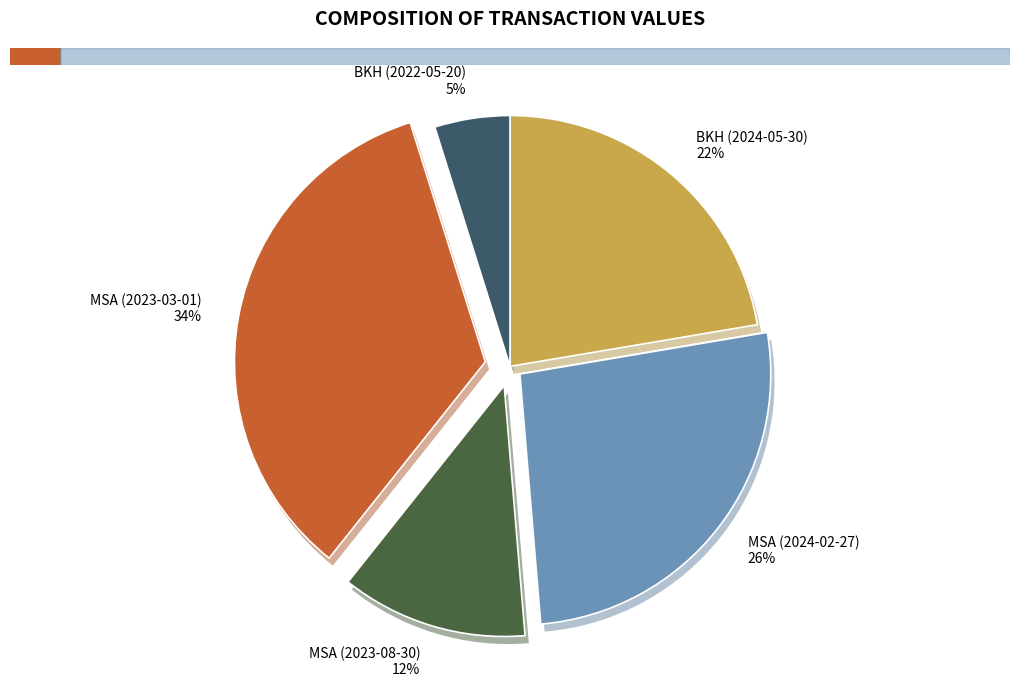

To the nearest percent, what percentage of the pie is MSA (2023-03-01)?

34%